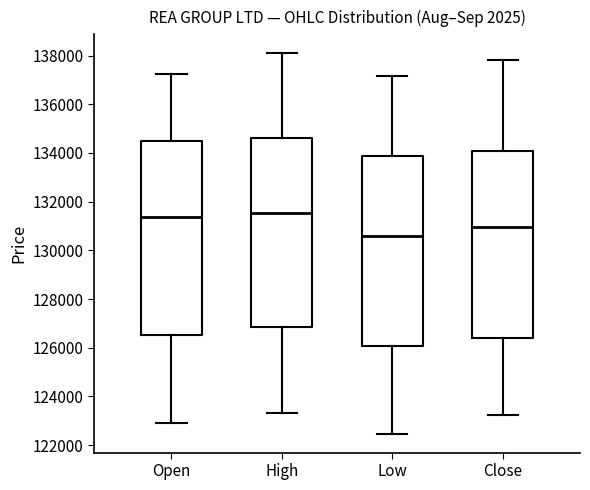

Reading left to right, read every box against the y-axis: the position of its median line, the range the box covers, and the ends of its whiskers. The values are not printed on the chart, so give them approximately, as read against the axis.

Open: median 131400, box 126600 to 134600, whiskers 122800 to 137200
High: median 131600, box 126800 to 134600, whiskers 123400 to 138000
Low: median 130600, box 126000 to 133800, whiskers 122400 to 137200
Close: median 131000, box 126400 to 134200, whiskers 123200 to 137800